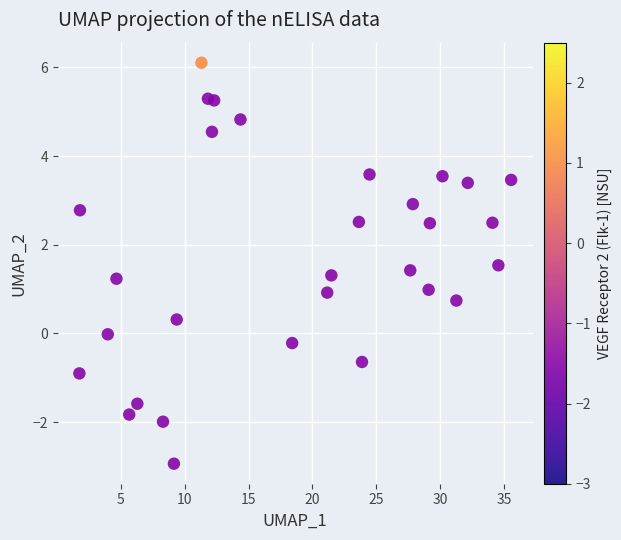

Count the number of points in this scatter plot.

30